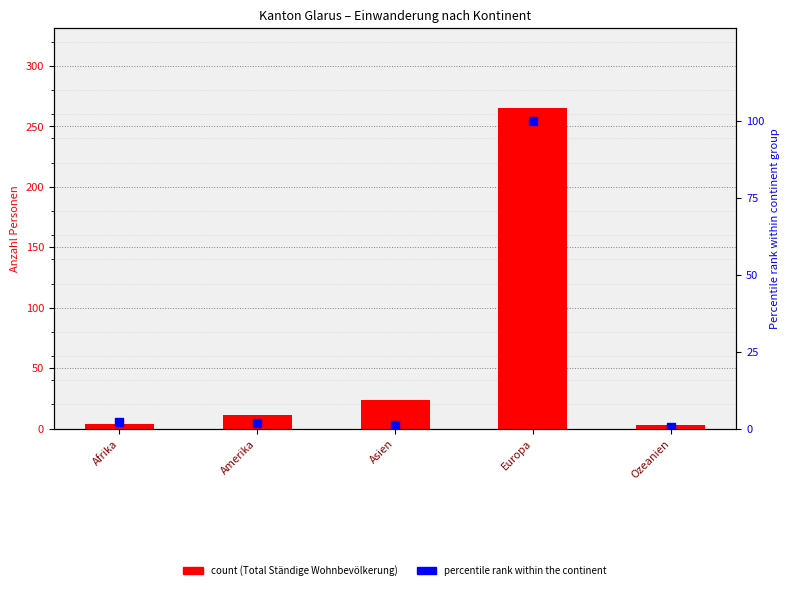

Which series contains the lowest Y value?

Nicht Ständig Total